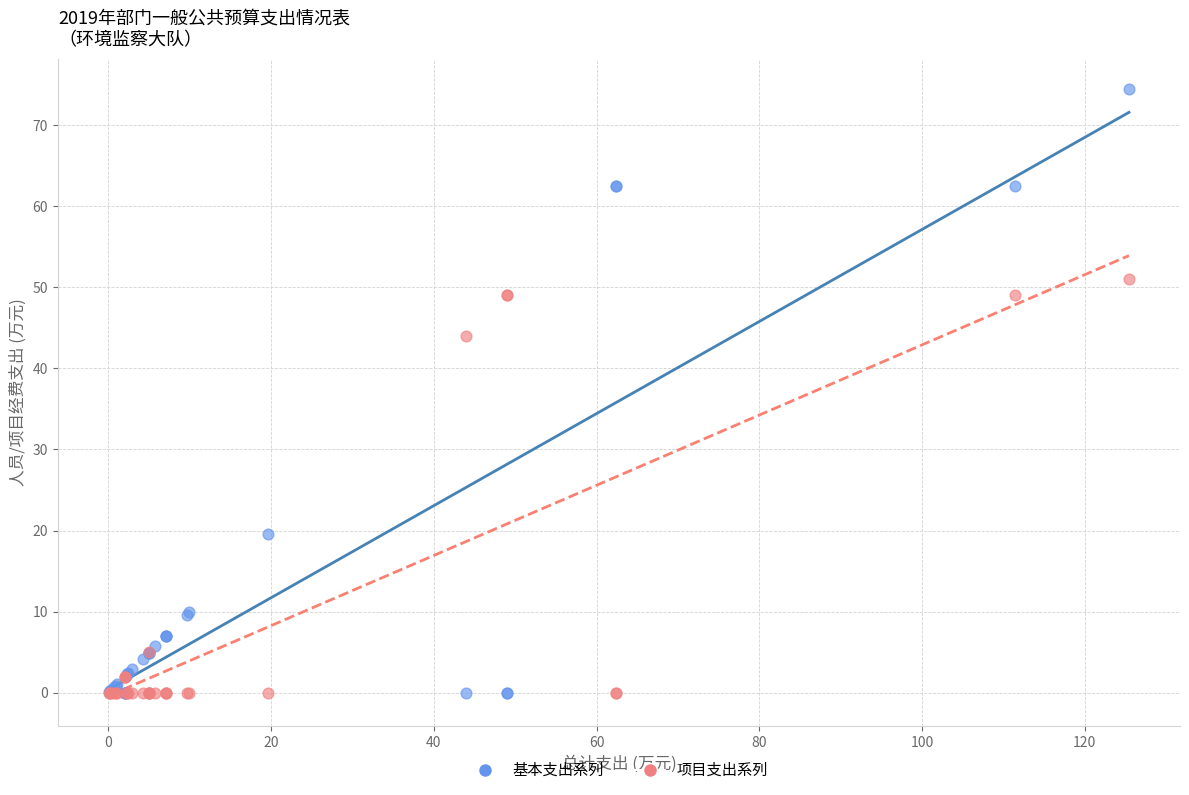

Across all series, what Y value is closest to 37?

44.0